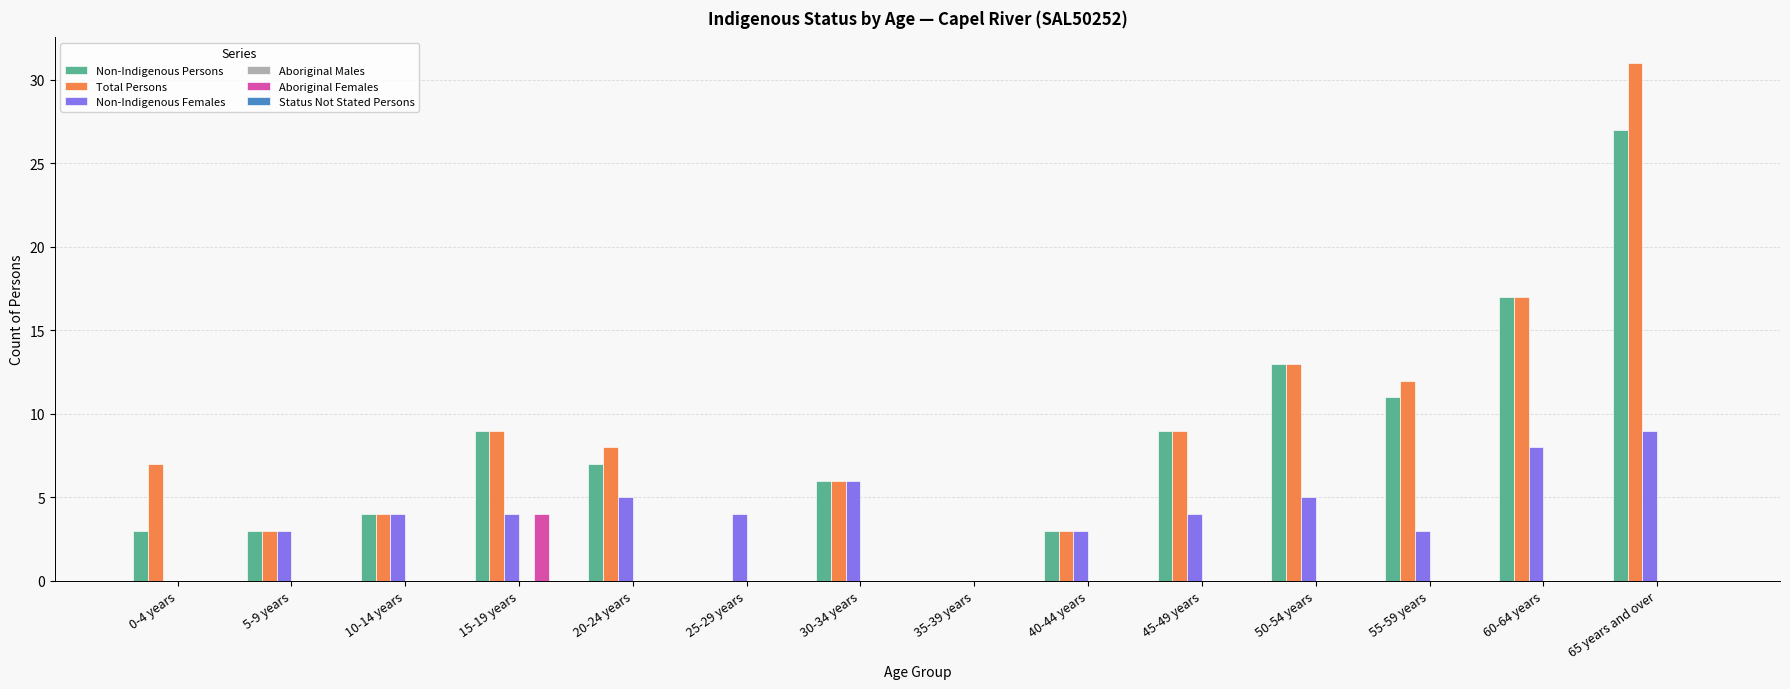

What is the sum of all Non-Indigenous Females values?

58